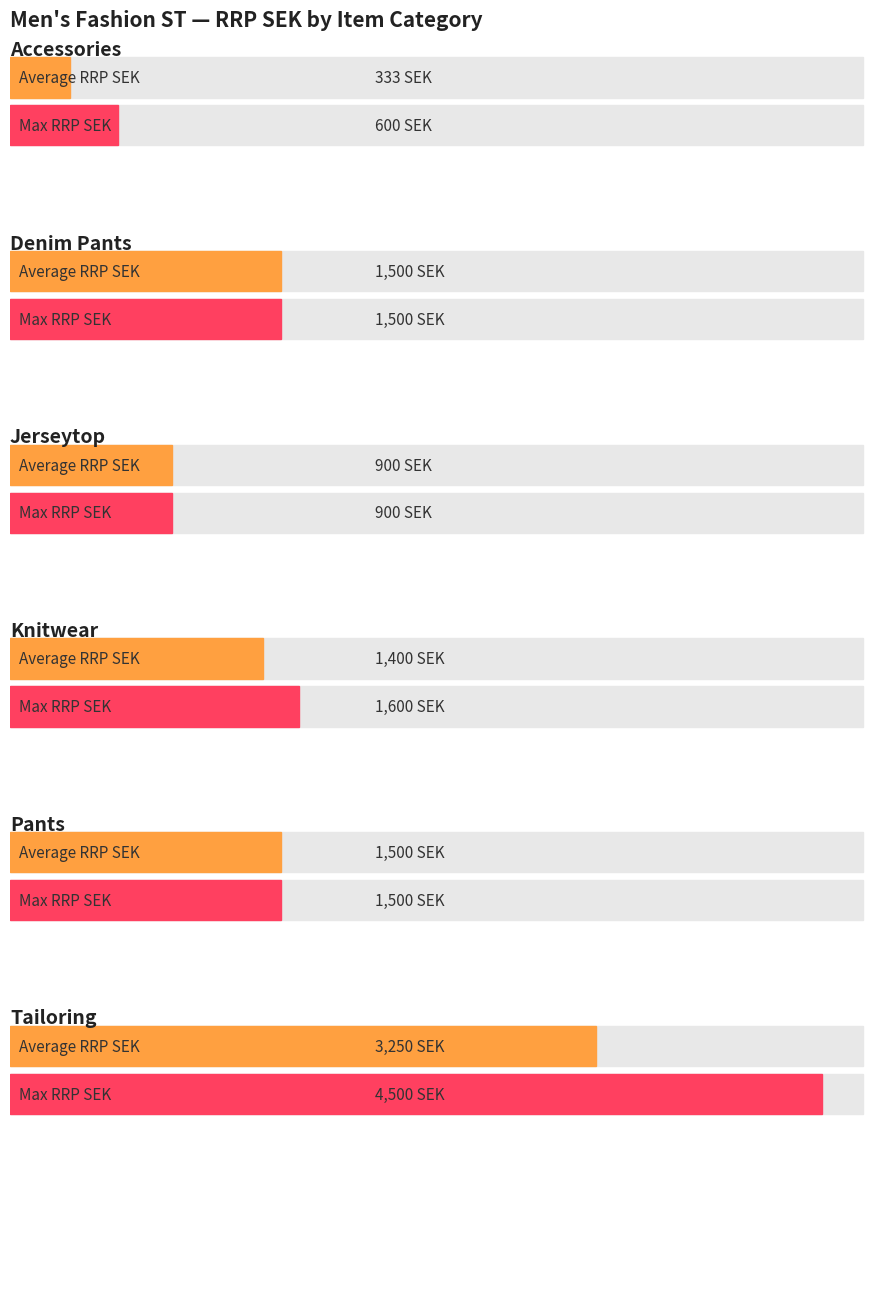

What is the label of the 6th bar from the left?

Tailoring